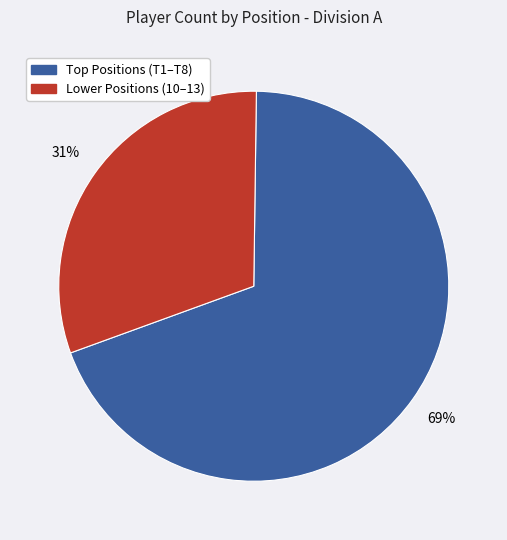

Is there any slice that represents more than half of the pie?

Yes